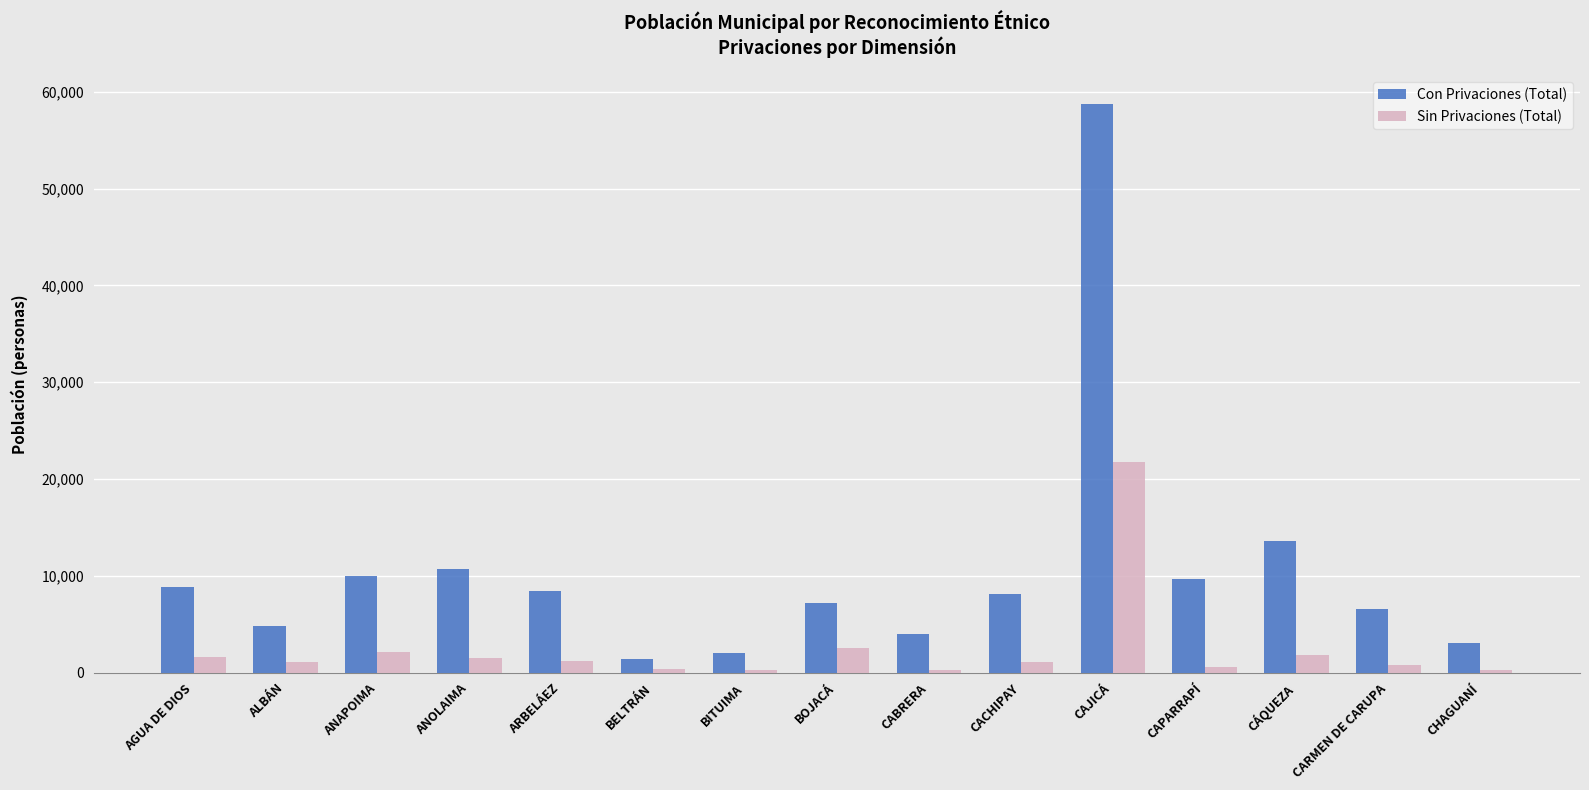

At which label does Sin Privaciones (Total) reach its peak?

CAJICÁ